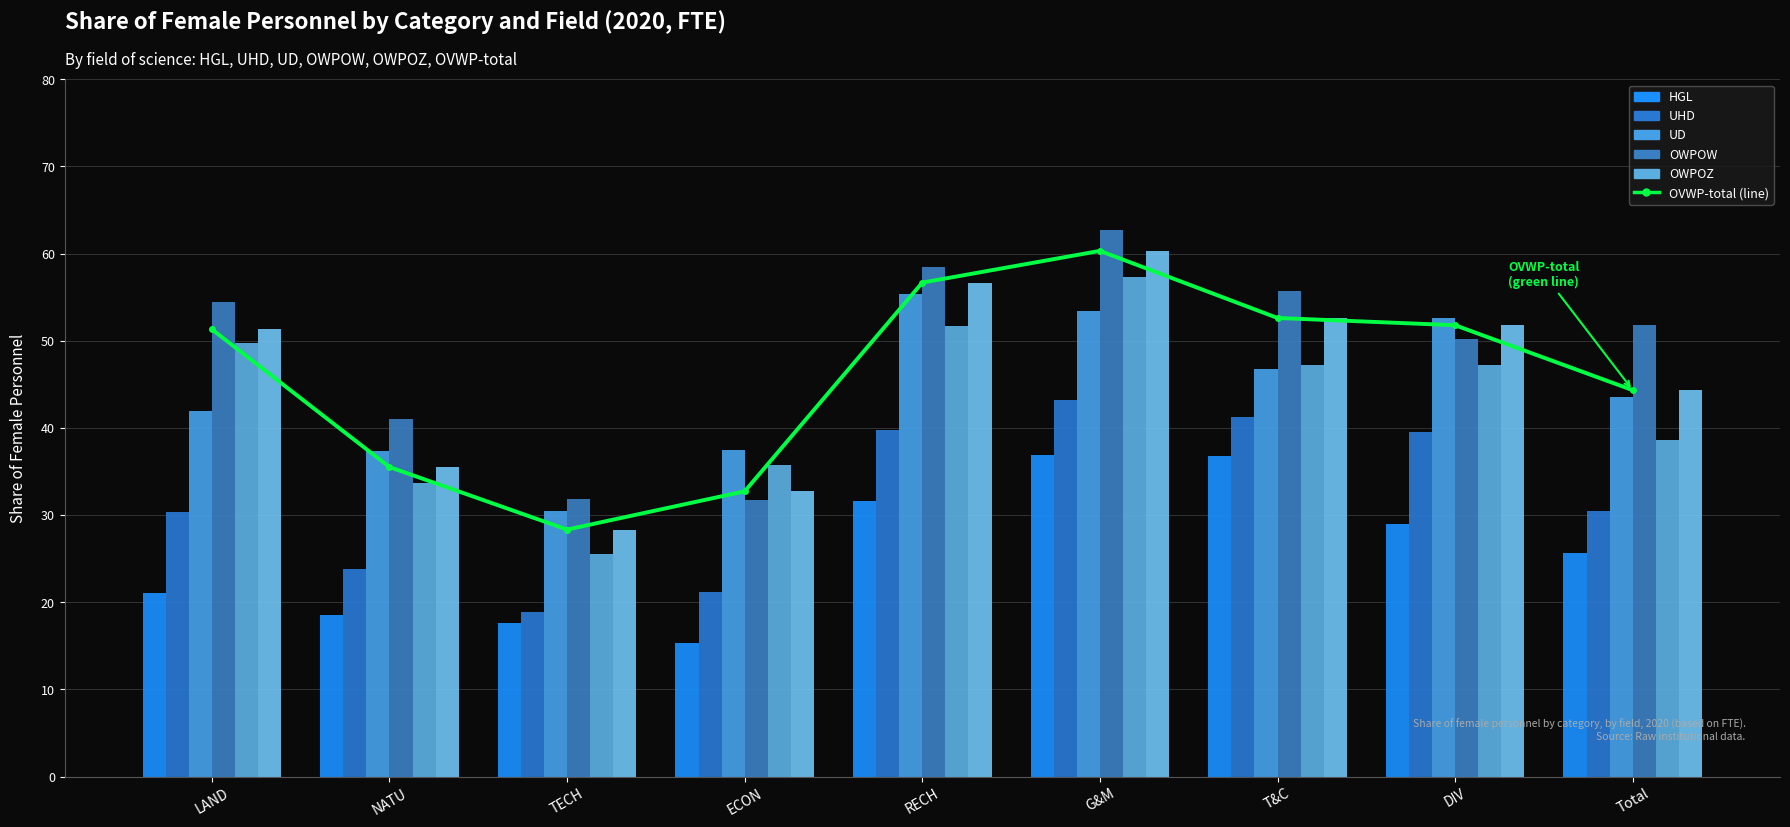

Reading left to right, what are all the values shown in this chart?

HGL: LAND=21.1	NATU=18.5	TECH=17.6	ECON=15.4	RECH=31.6	G&M=36.9	T&C=36.8	DIV=29.0	Total=25.7
UHD: LAND=30.4	NATU=23.8	TECH=18.9	ECON=21.2	RECH=39.7	G&M=43.3	T&C=41.2	DIV=39.5	Total=30.5
UD: LAND=41.9	NATU=37.4	TECH=30.5	ECON=37.4	RECH=55.3	G&M=53.4	T&C=46.8	DIV=52.6	Total=43.5
OWPOW: LAND=54.5	NATU=41.0	TECH=31.8	ECON=31.8	RECH=58.4	G&M=62.7	T&C=55.7	DIV=50.2	Total=51.8
OWPOZ: LAND=49.7	NATU=33.7	TECH=25.5	ECON=35.7	RECH=51.7	G&M=57.3	T&C=47.2	DIV=47.2	Total=38.6
OVWP-total: LAND=51.3	NATU=35.5	TECH=28.3	ECON=32.7	RECH=56.7	G&M=60.3	T&C=52.6	DIV=51.8	Total=44.3